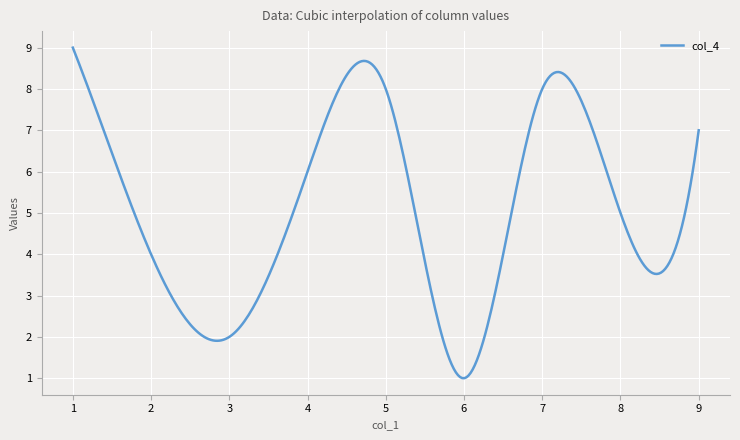

What is the smallest value displayed?

1.0